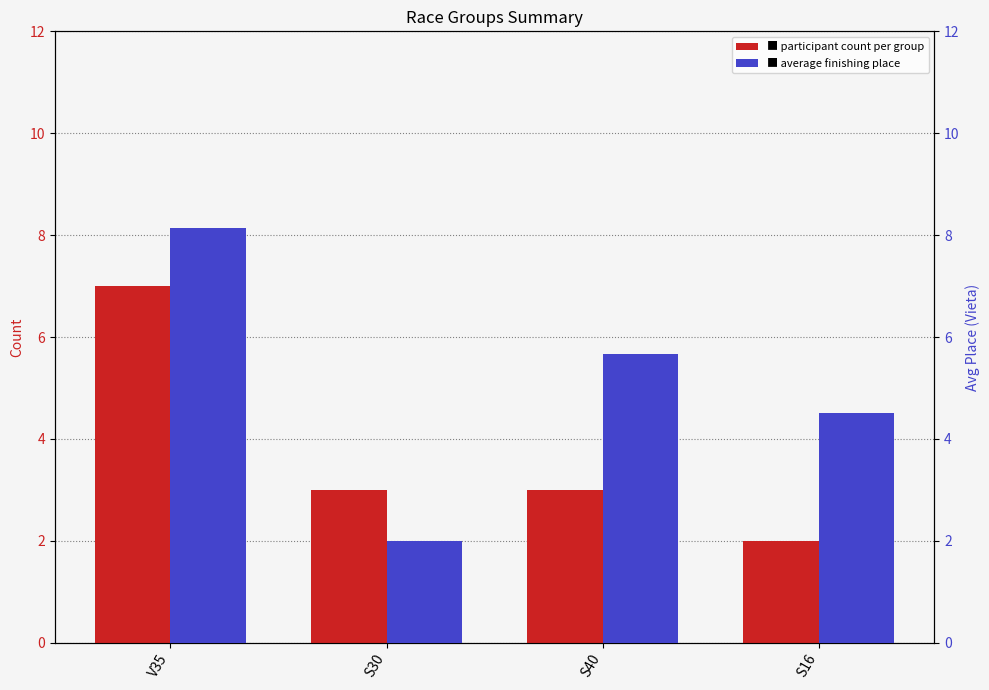

At which label does Avg_Vieta reach its minimum?

S30